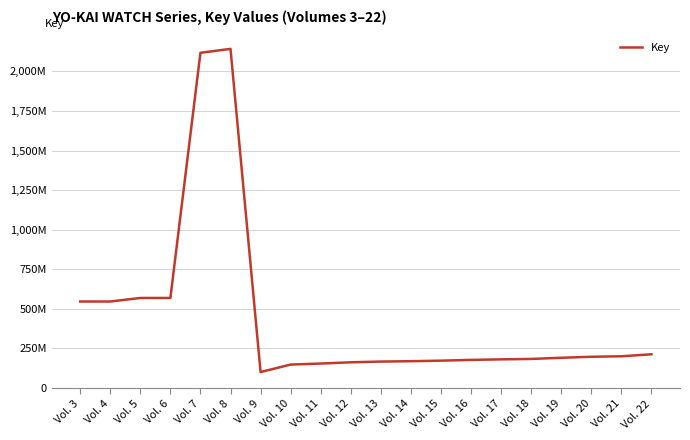

Which category has the lowest value across all series?

Vol. 9